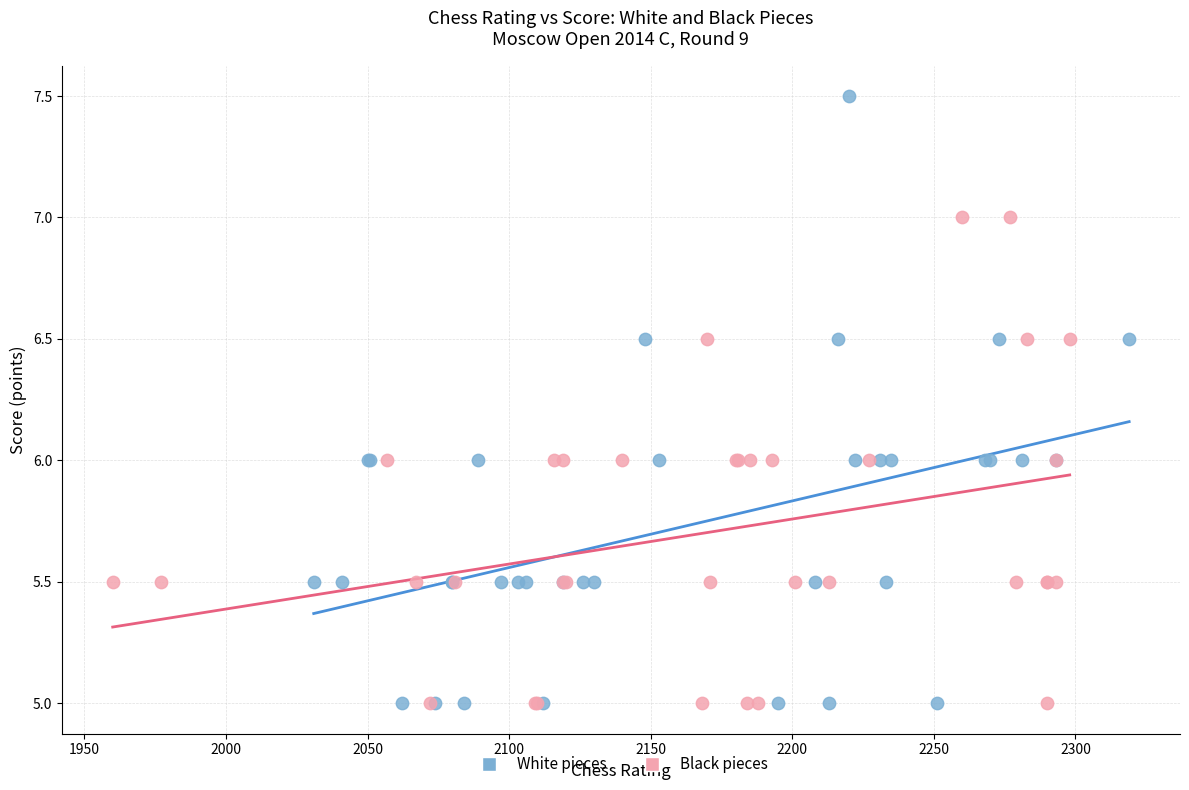

Which series reaches the maximum Y coordinate?

White pieces